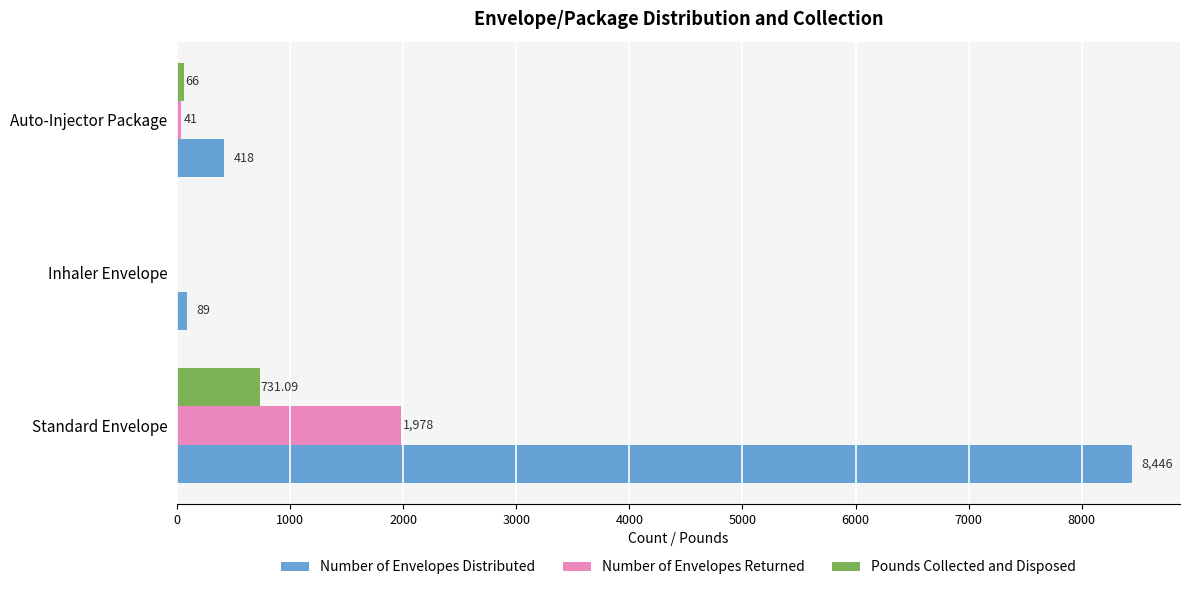

What are all the series names shown in the legend?

Number of Envelopes Distributed, Number of Envelopes Returned, Pounds Collected and Disposed